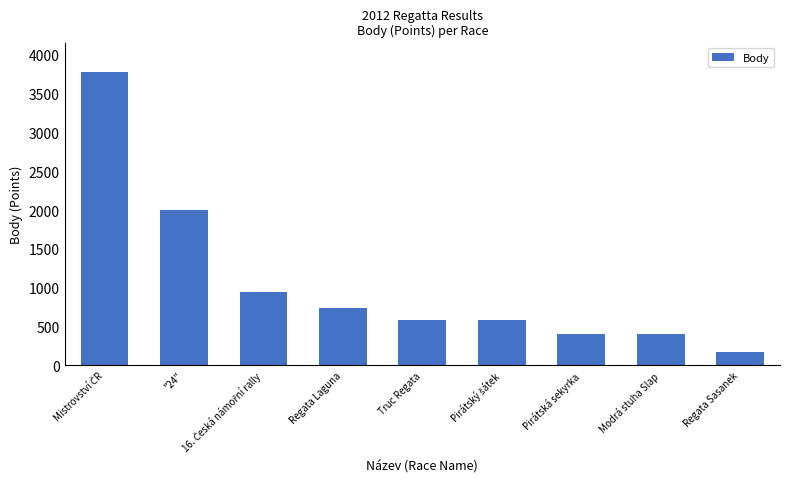

At which label is the value closest to 1972?

"24"